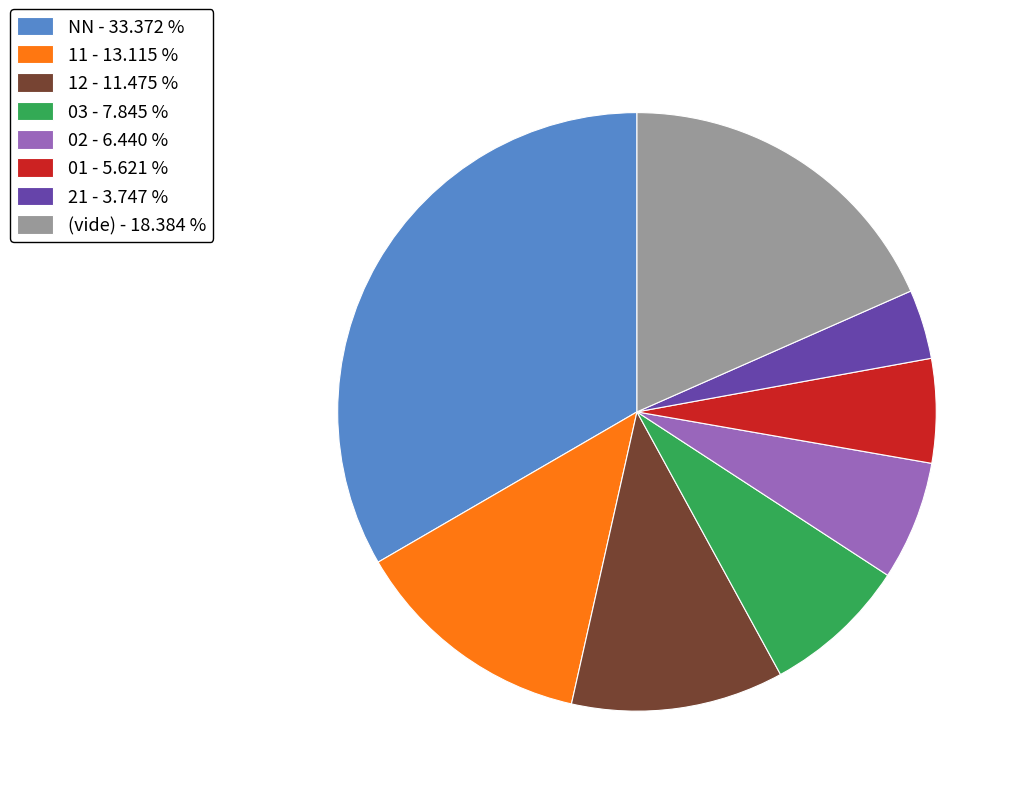

Rank the categories by value from highest to lowest.

NN - 33.372 %, (vide) - 18.384 %, 11 - 13.115 %, 12 - 11.475 %, 03 - 7.845 %, 02 - 6.440 %, 01 - 5.621 %, 21 - 3.747 %